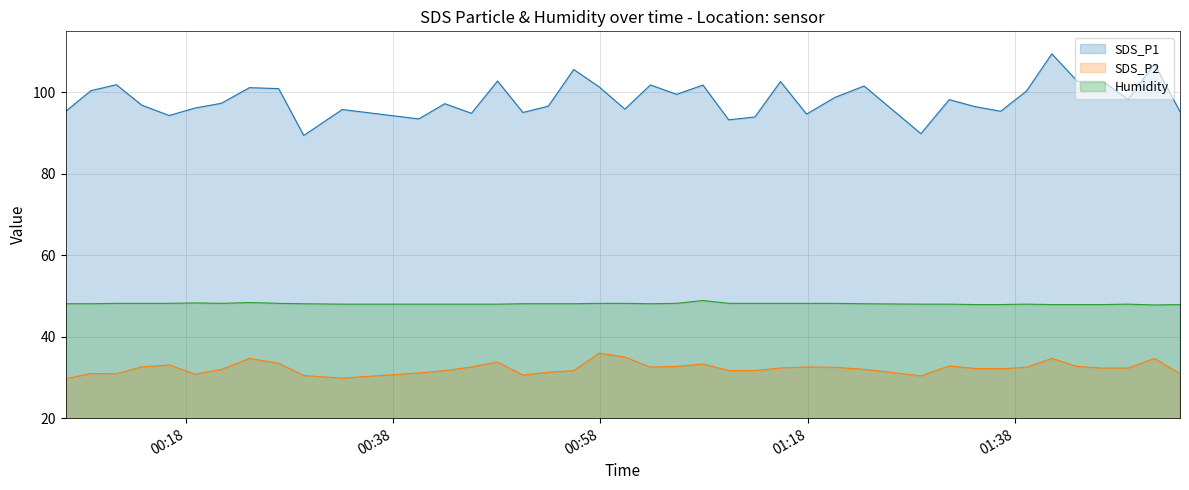

What is the highest value of the SDS_P1 series?

109.5